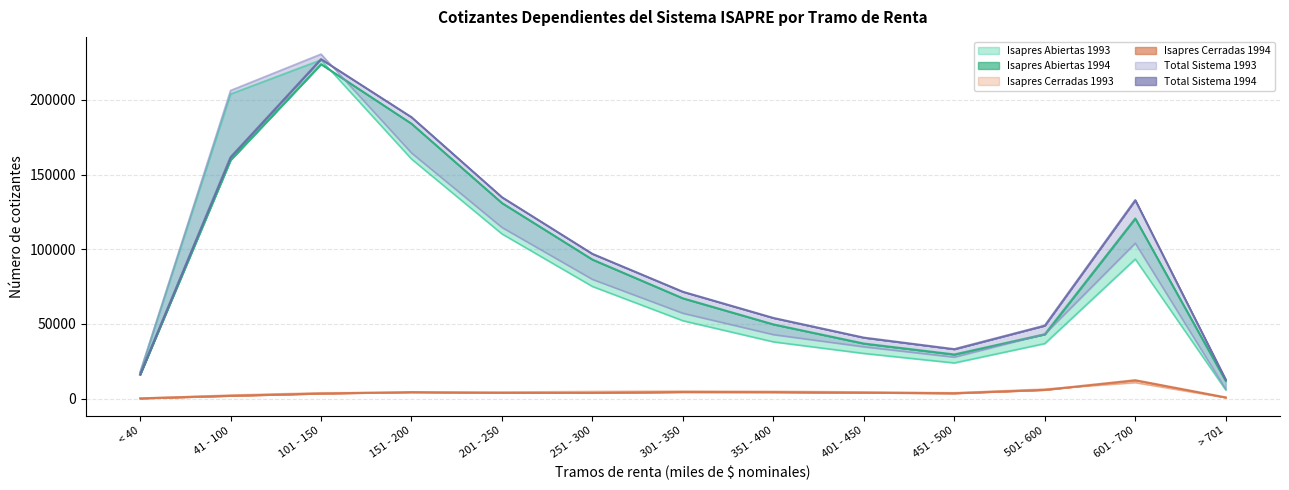

Which series has the widest spread of values?

Total Sistema 1993